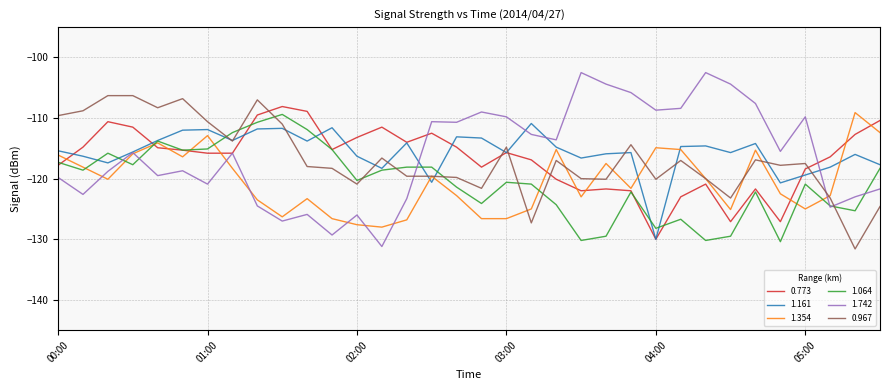

What is the difference between the maximum and second lowest values in the 1.064 series?

20.8